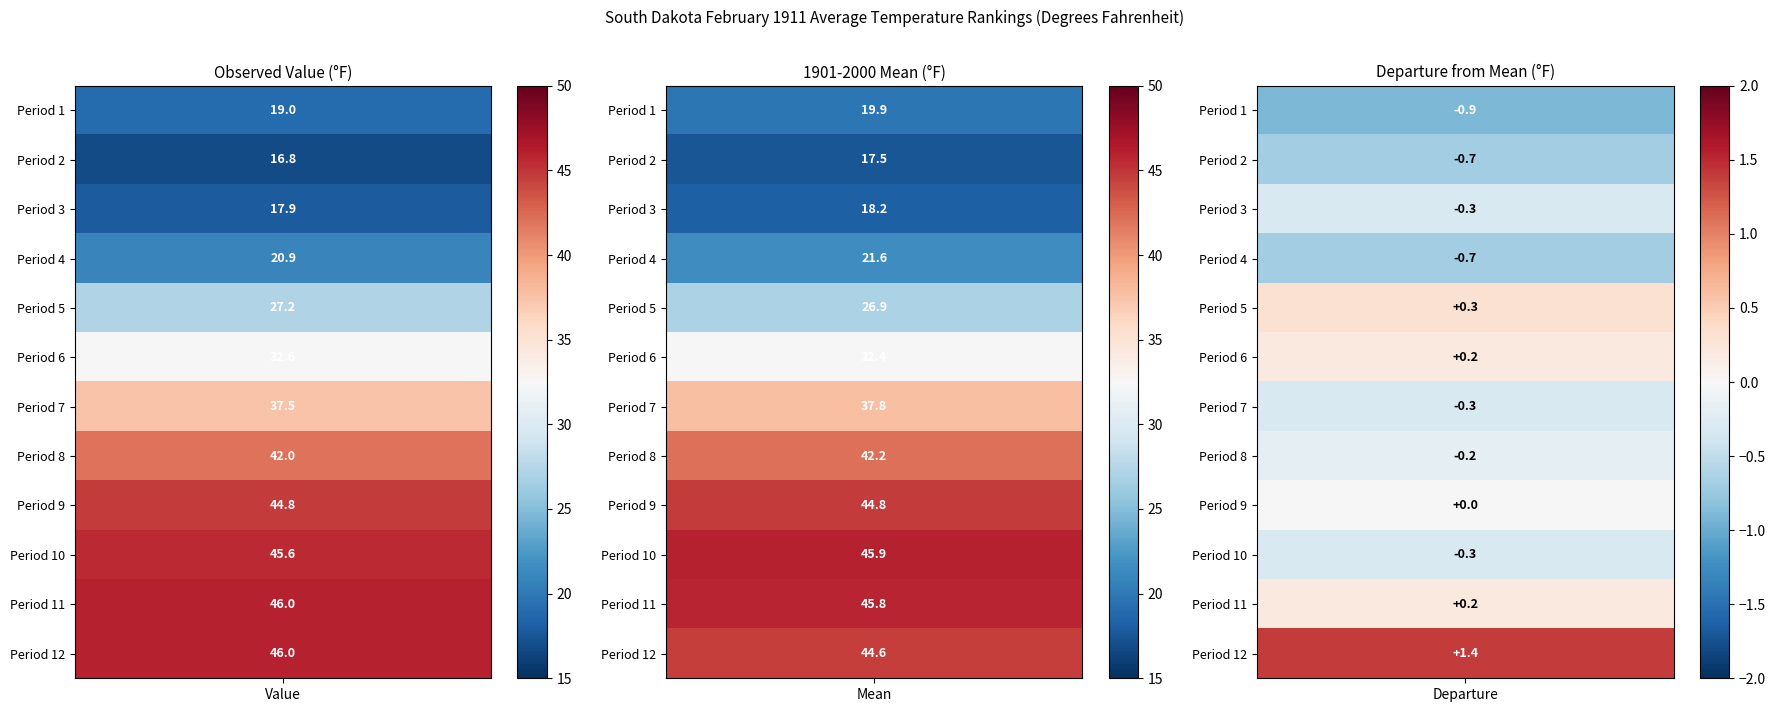

What is the minimum value for 1?

16.8